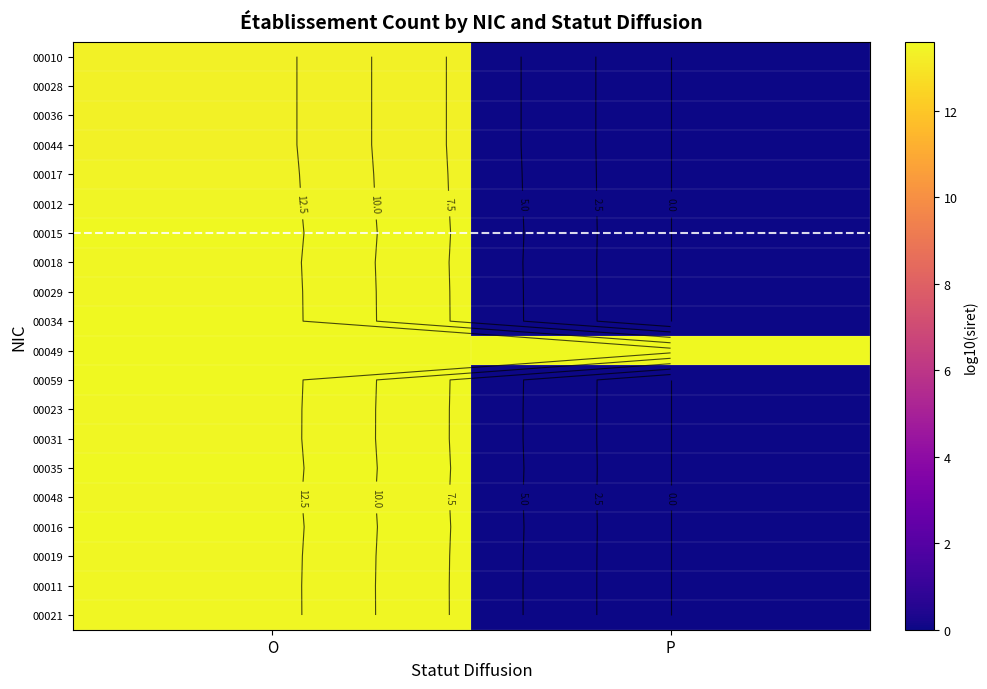

How many distinct data groups are displayed?

20